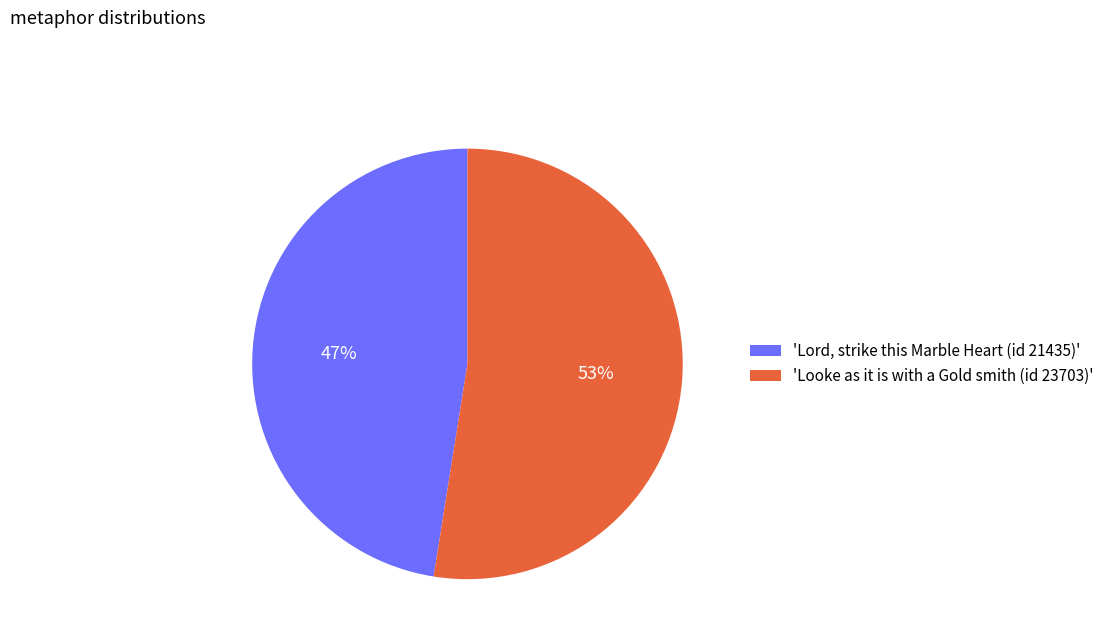

Does any single category account for the majority?

Yes